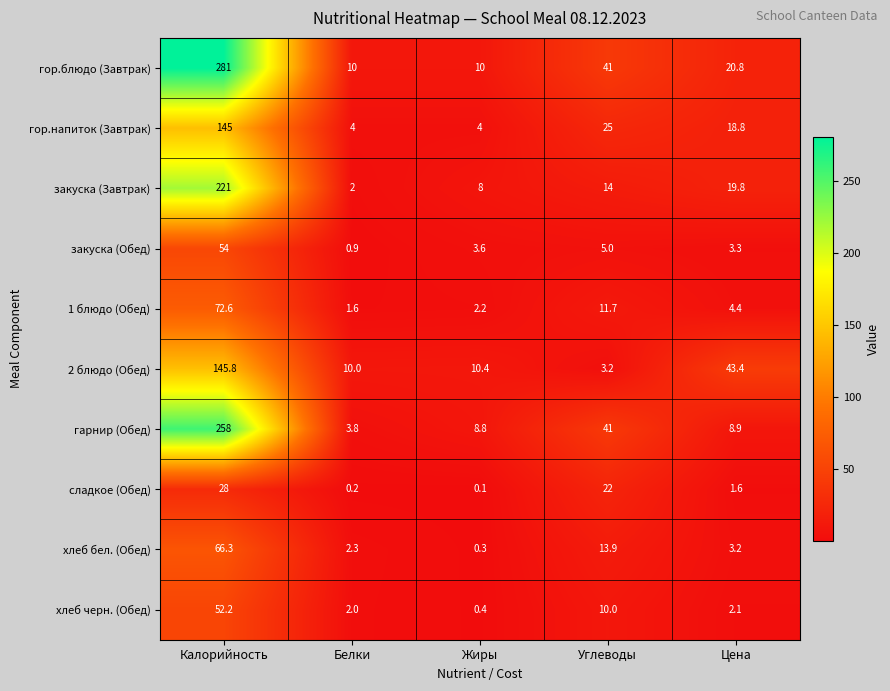

Which series has the widest spread of values?

гор.блюдо (Завтрак)